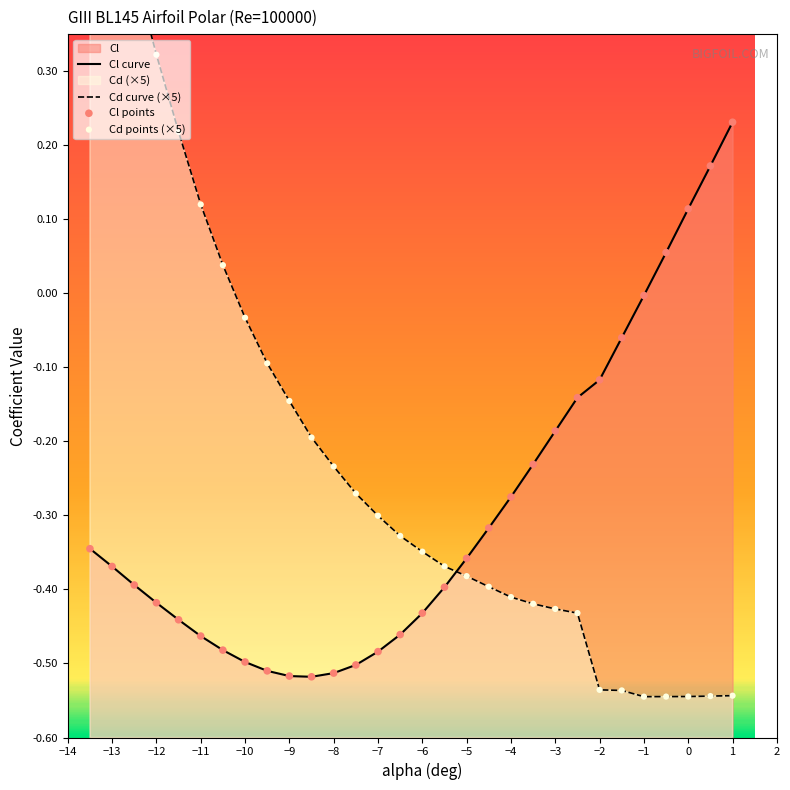

What is the total value across all series at -7.5?

-0.8